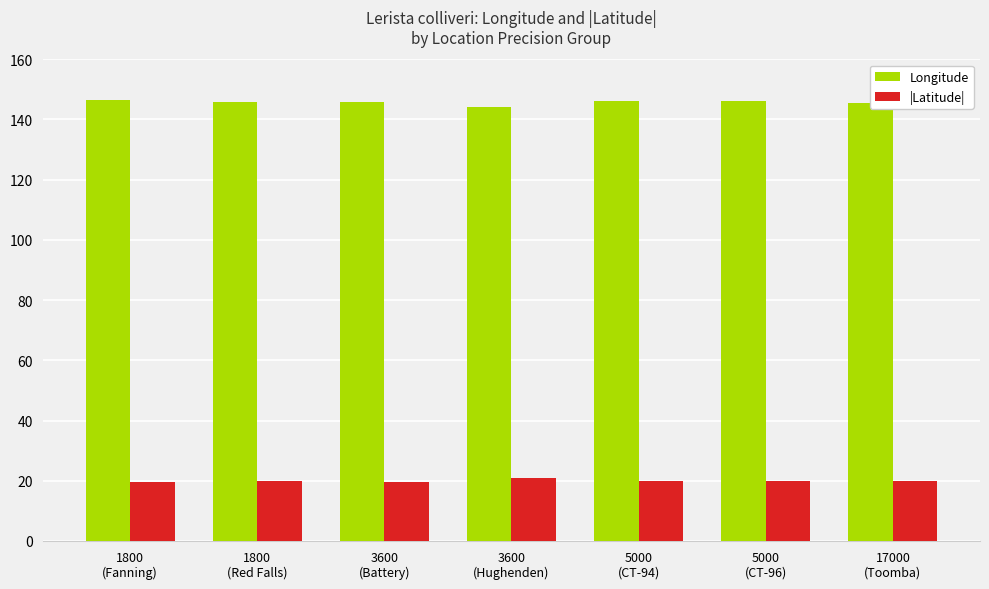

What is the value of the Longitude bar at the 6th from the left?

146.3